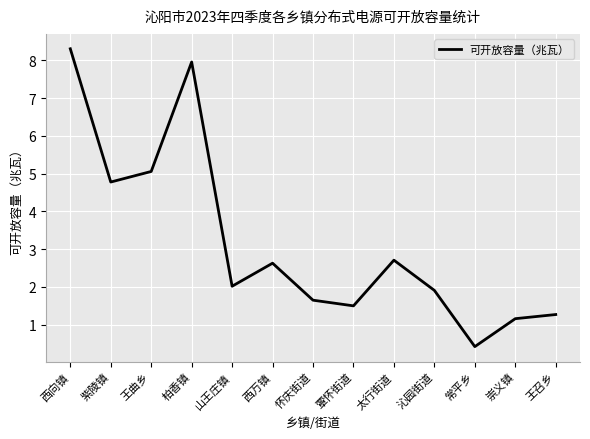

Where is the data nearest to the value 4?

紫陵镇